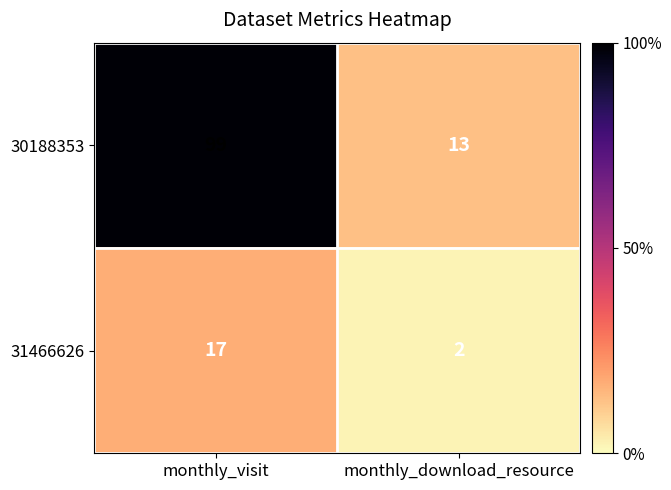

Which series has the widest spread of values?

30188353